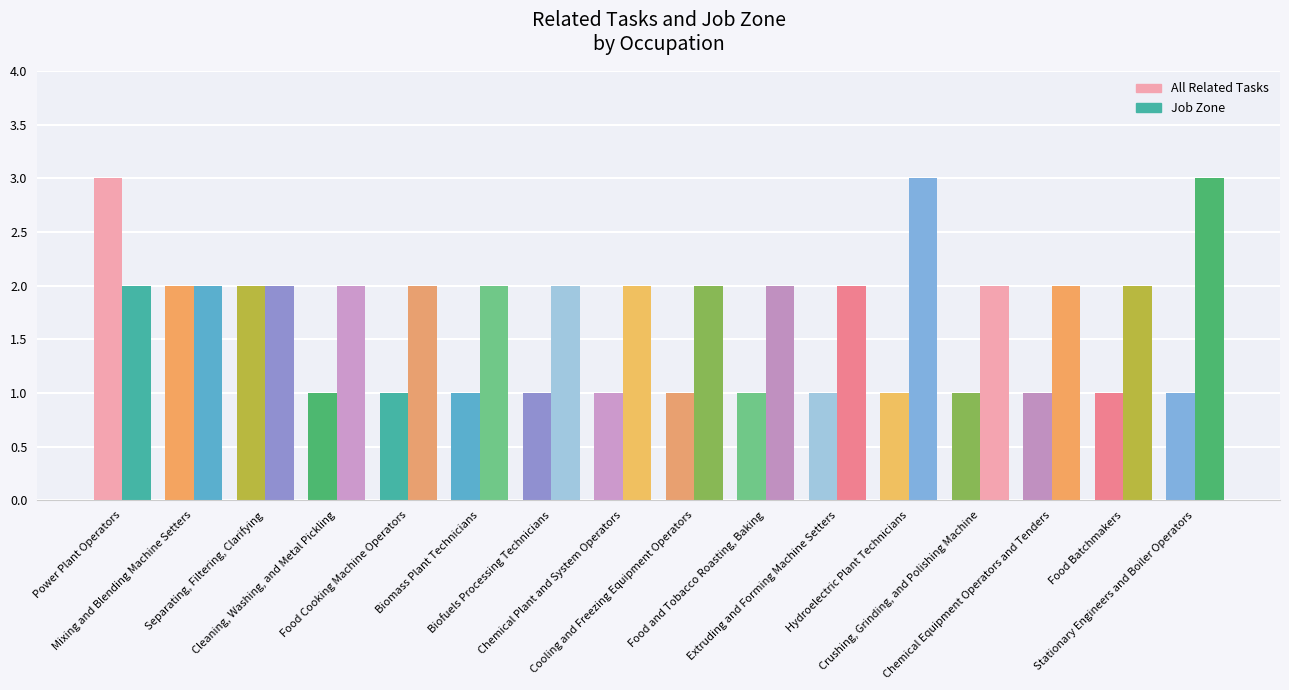

What is the label of the 6th bar from the right?

Extruding and Forming Machine Setters